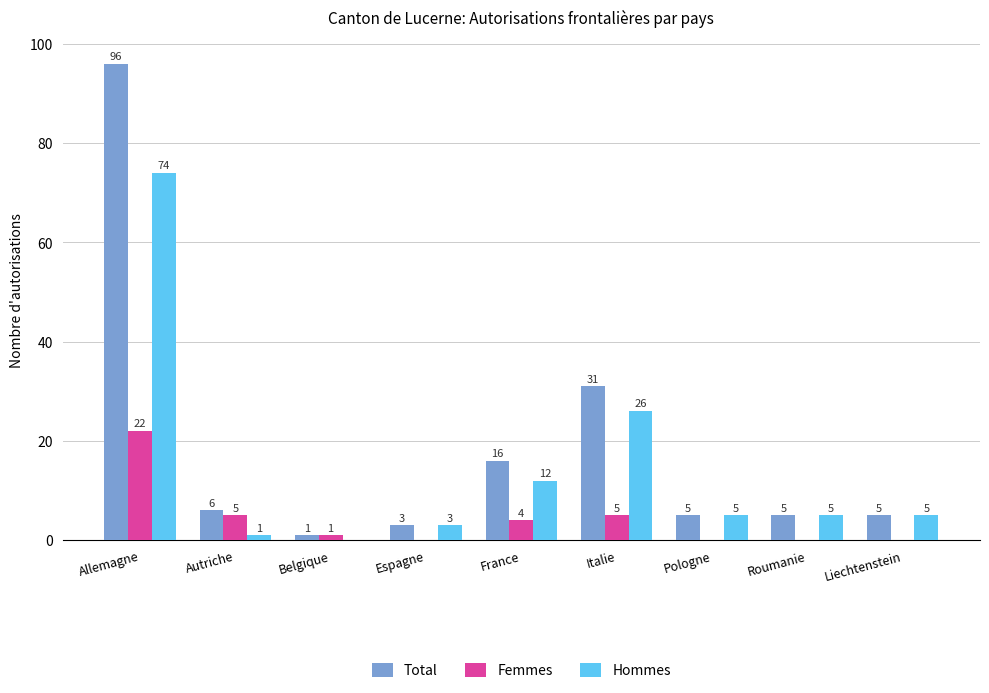

The value of Femmes at Roumanie is 0. True or false?

True